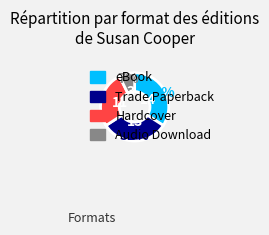

How many segments does this pie chart have?

4